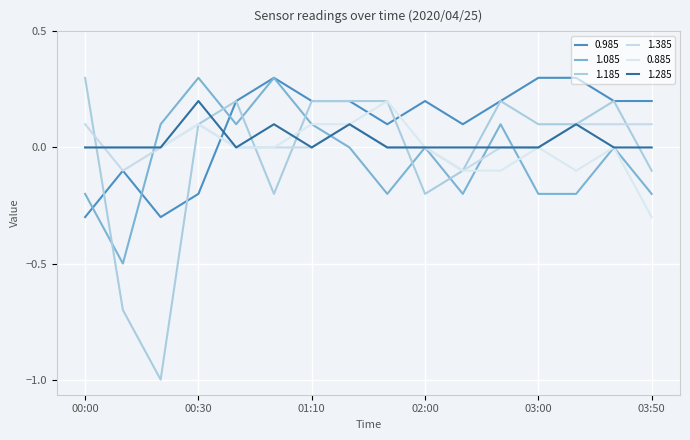

Reading right to left, transcribe all the data shown in this chart.

0.985: 03:50=0.2	03:40=0.2	03:30=0.3	03:00=0.3	02:40=0.2	02:30=0.1	02:00=0.2	01:50=0.1	01:30=0.2	01:10=0.2	01:00=0.3	00:50=0.2	00:30=-0.2	00:20=-0.3	00:10=-0.1	00:00=-0.3
1.085: 03:50=-0.2	03:40=-0.0	03:30=-0.2	03:00=-0.2	02:40=0.1	02:30=-0.2	02:00=-0.0	01:50=-0.2	01:30=0.0	01:10=0.1	01:00=0.3	00:50=0.1	00:30=0.3	00:20=0.1	00:10=-0.5	00:00=-0.2
1.185: 03:50=-0.1	03:40=0.2	03:30=0.1	03:00=0.1	02:40=0.2	02:30=-0.1	02:00=-0.2	01:50=0.2	01:30=0.2	01:10=0.2	01:00=-0.2	00:50=0.2	00:30=0.1	00:20=-1.0	00:10=-0.7	00:00=0.3
1.385: 03:50=0.1	03:40=0.1	03:30=0.1	03:00=0.0	02:40=0.0	02:30=-0.1	02:00=-0.0	01:50=0.0	01:30=0.1	01:10=0.0	01:00=0.0	00:50=0.0	00:30=0.1	00:20=0.0	00:10=-0.1	00:00=0.1
0.885: 03:50=-0.3	03:40=0.0	03:30=-0.1	03:00=0.0	02:40=-0.1	02:30=-0.1	02:00=-0.0	01:50=0.2	01:30=0.1	01:10=0.1	01:00=0.0	00:50=0.0	00:30=0.1	00:20=0.0	00:10=0.0	00:00=0.0
1.285: 03:50=0.0	03:40=-0.0	03:30=0.1	03:00=-0.0	02:40=0.0	02:30=0.0	02:00=0.0	01:50=0.0	01:30=0.1	01:10=0.0	01:00=0.1	00:50=-0.0	00:30=0.2	00:20=0.0	00:10=0.0	00:00=-0.0